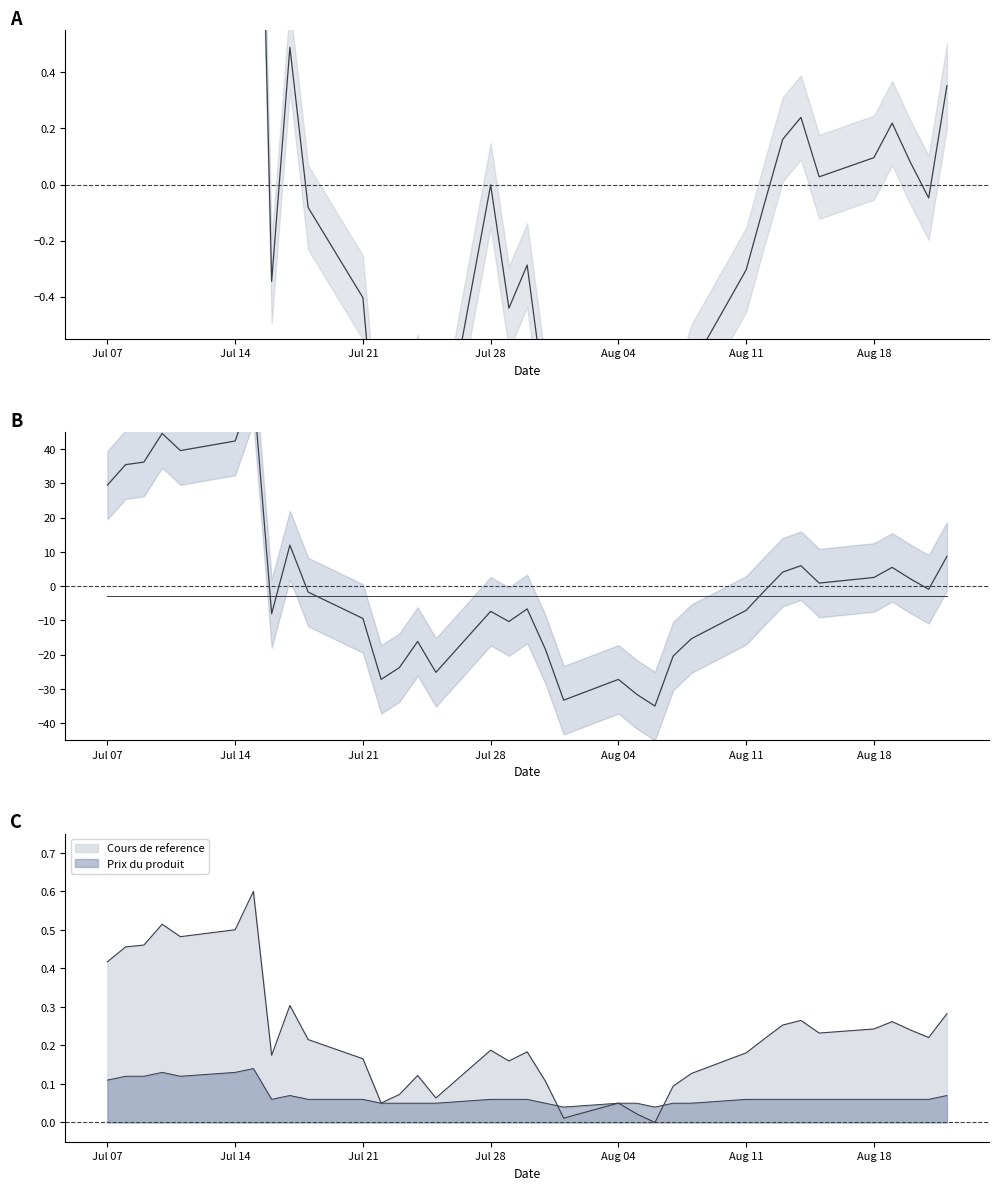

How many interior local peaks (higher than both neighbors) does the data have?

9